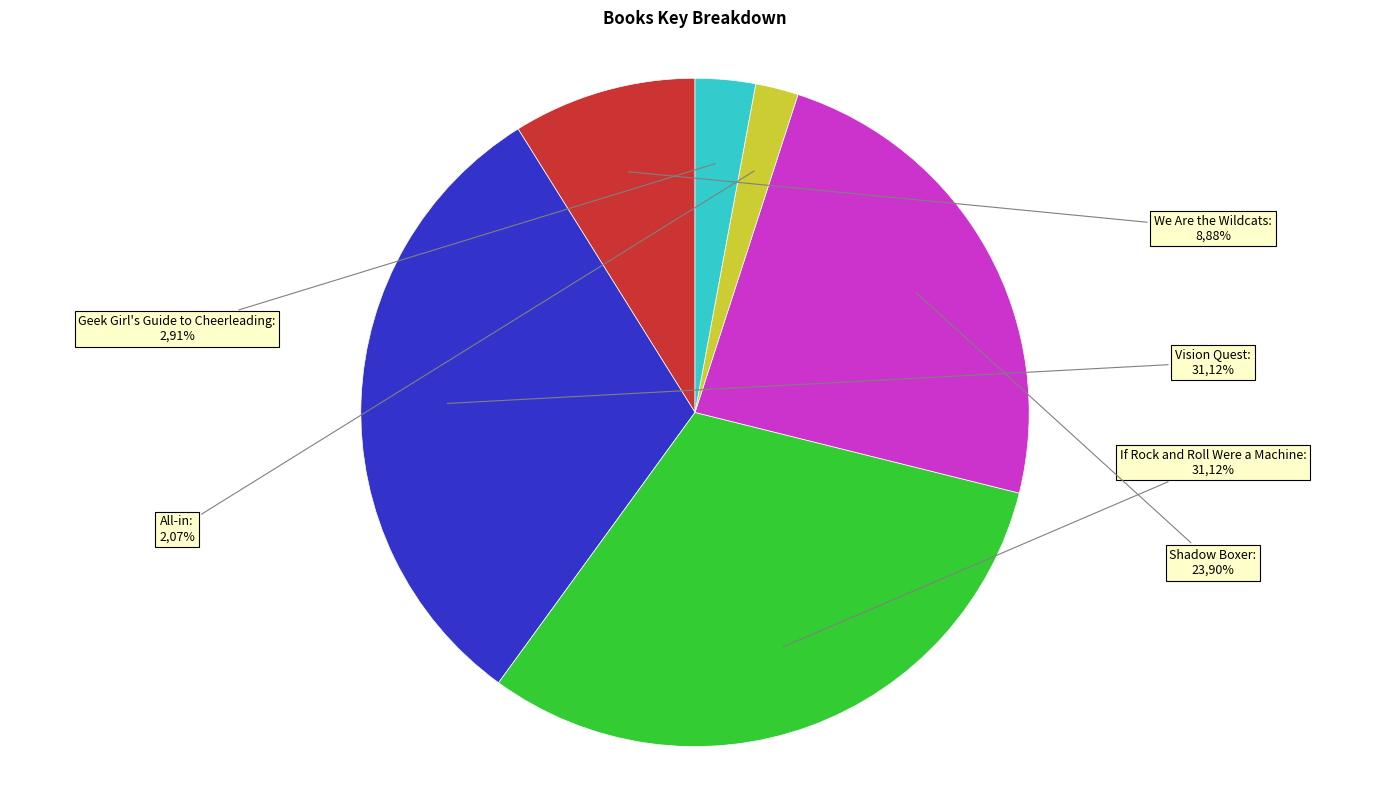

Combined, what portion of the pie is If Rock and Roll Were a Machine and Shadow Boxer?

55.0%